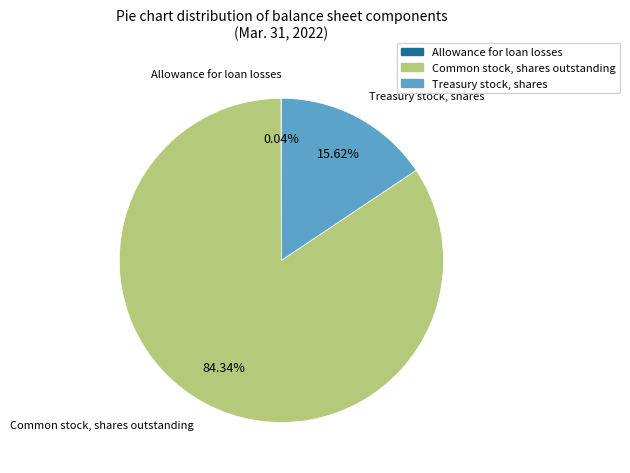

Is Common stock, shares outstanding the majority of the pie?

Yes